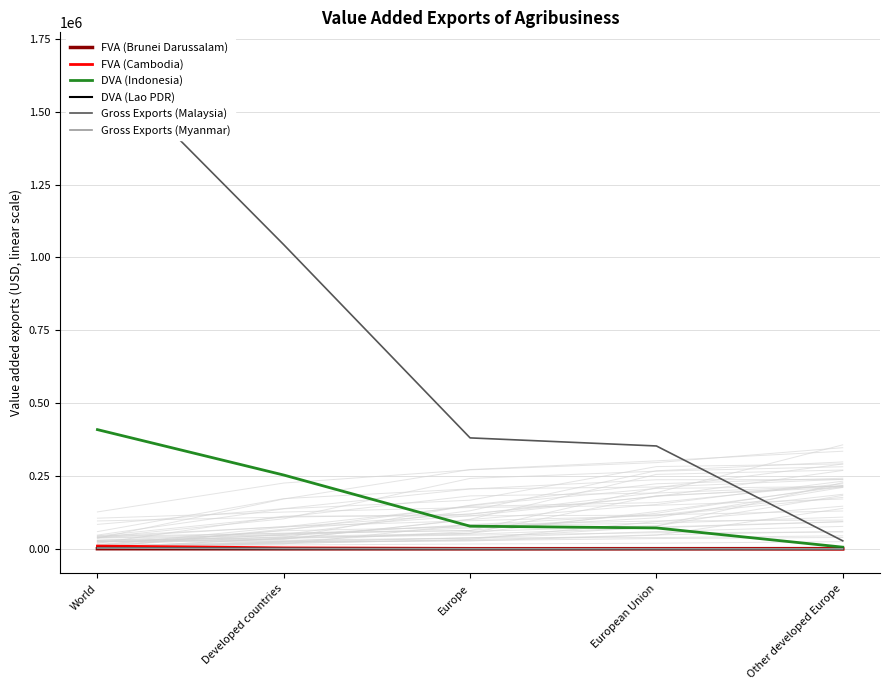

At which label does DVA (Lao PDR) first exceed 633?

World